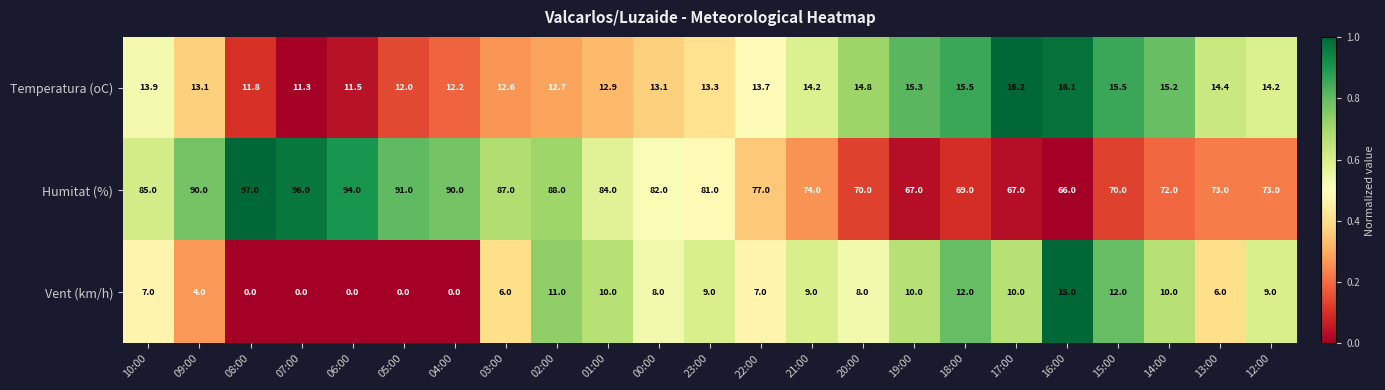

Is it true that Temperatura (oC) equals 3.5 at 06:00?

False